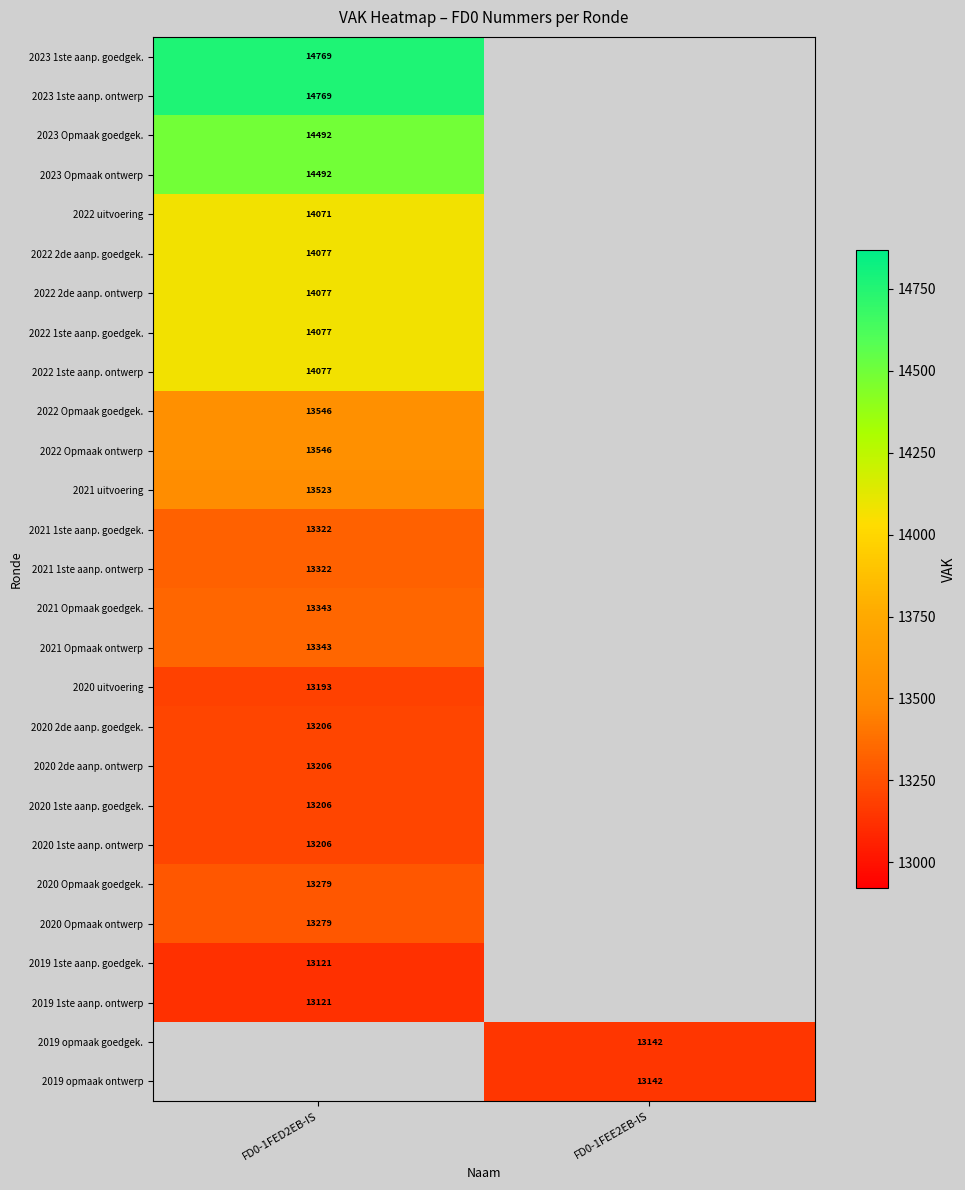

What is the maximum value shown in the chart?

14769.0